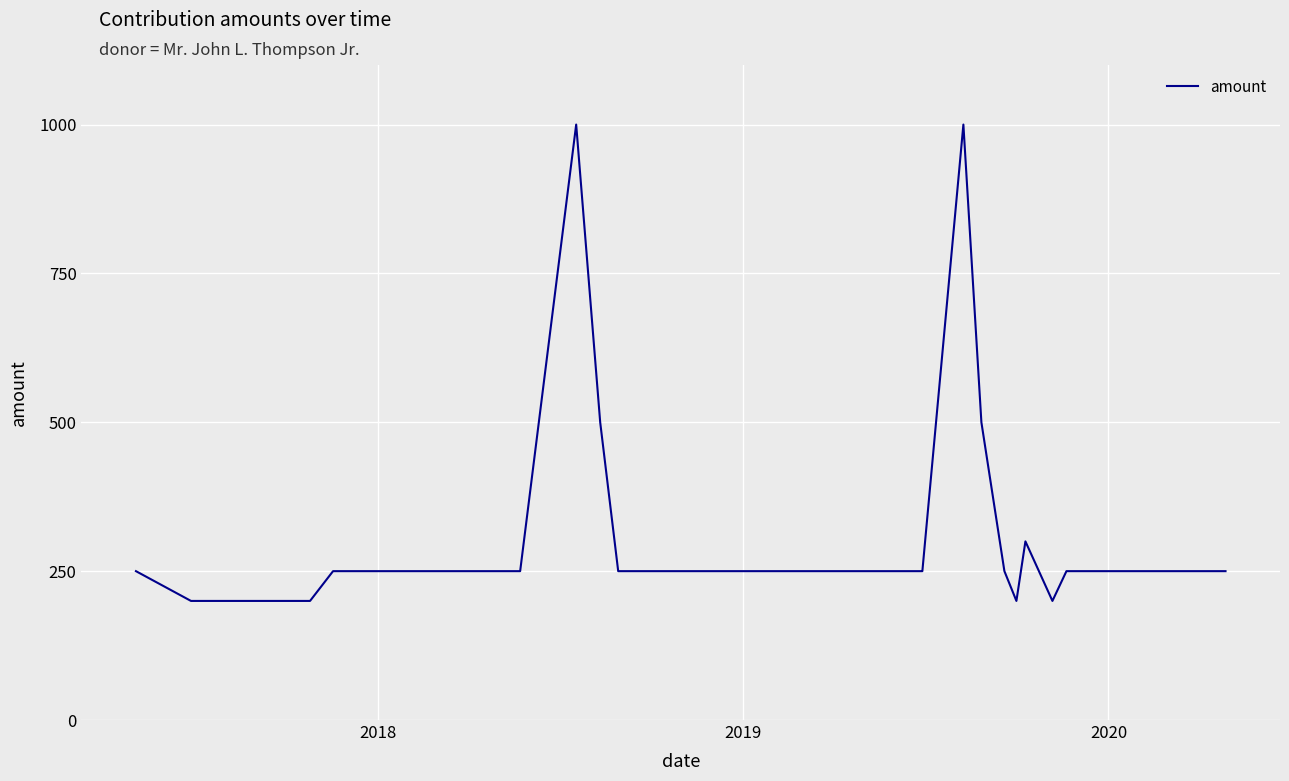

Does the chart have visible grid lines?

Yes